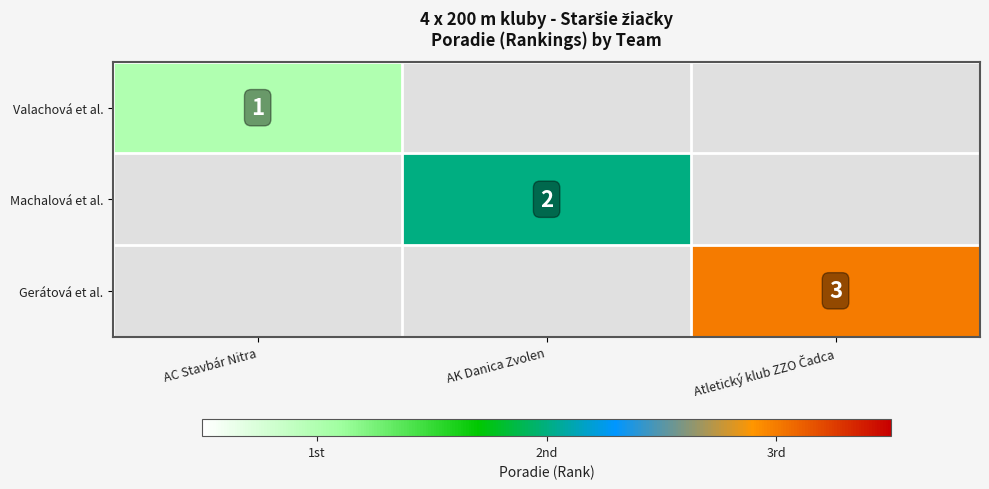

How many distinct data groups are displayed?

3